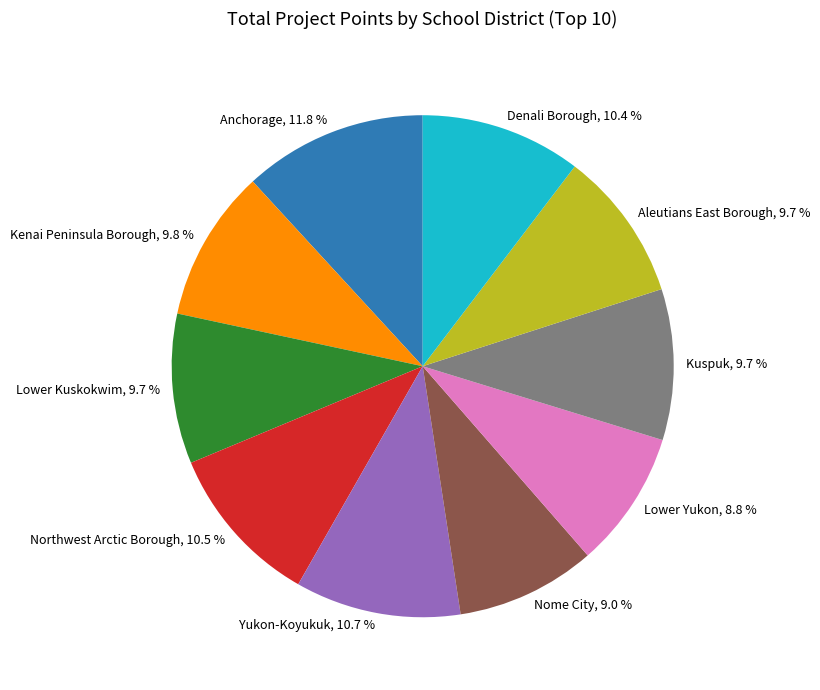

Which slice is the largest?

Anchorage